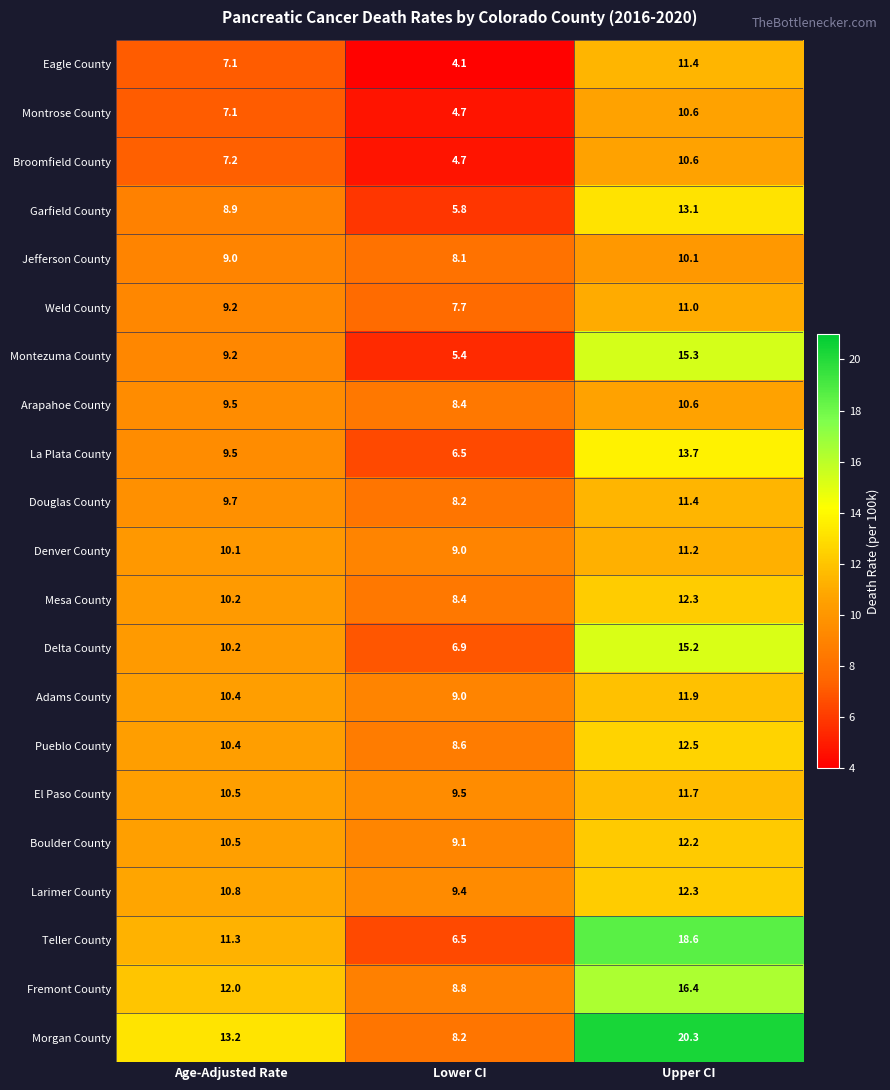

What value does the Boulder County series have at Age-Adjusted Rate?

10.5